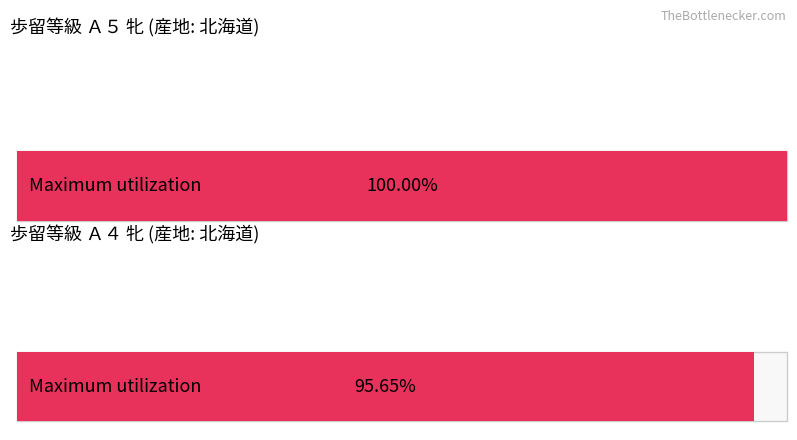

Does the chart contain any negative values?

No